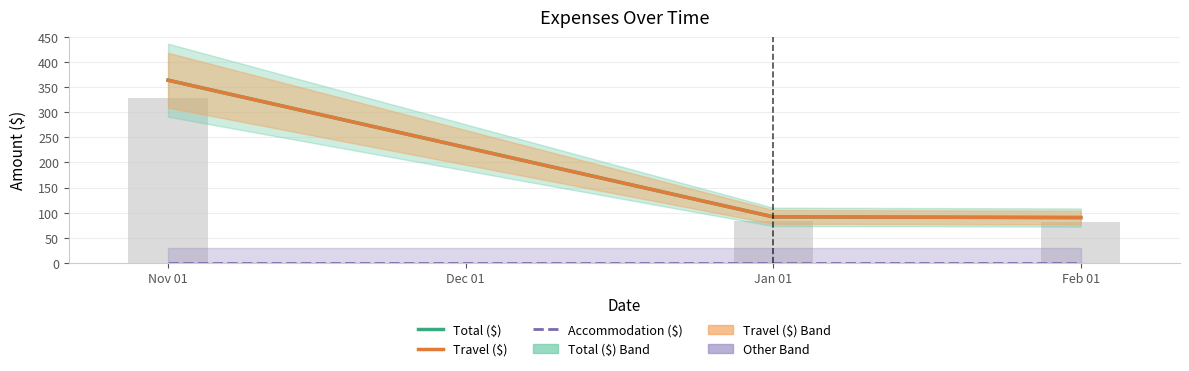

Which label corresponds to the smallest value in the chart?

Nov 01